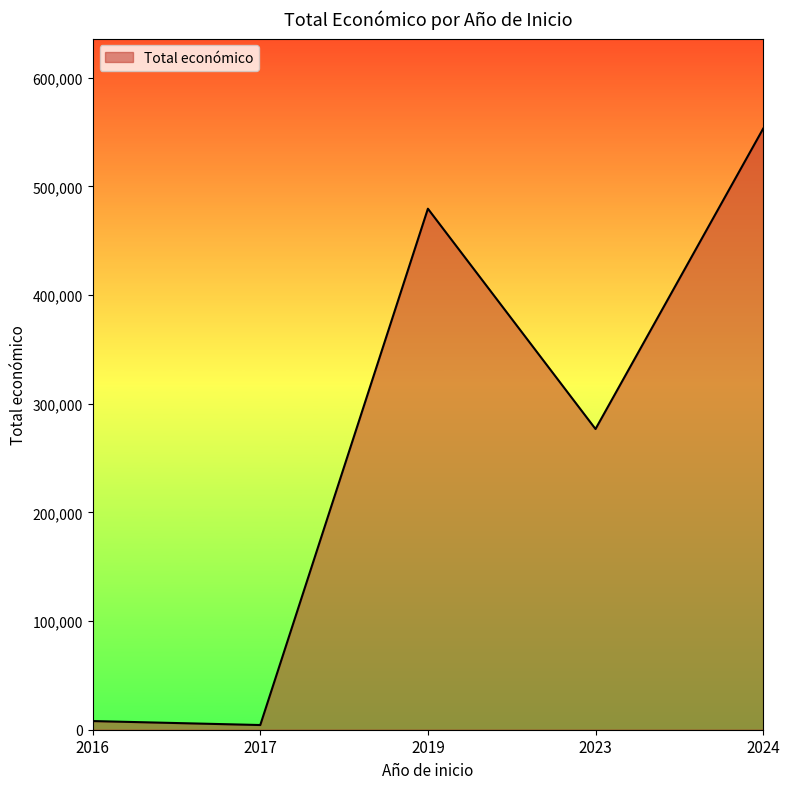

At which category does the chart reach its peak across all series?

2024